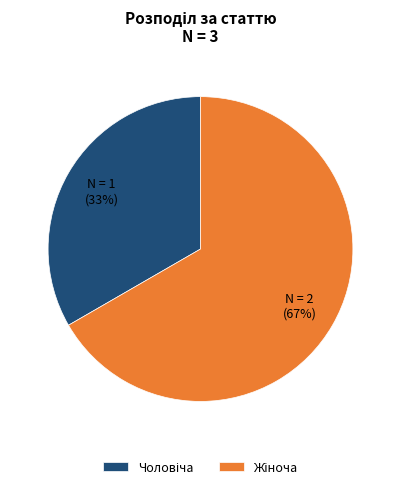

To the nearest percent, what is the average slice percentage?

50%